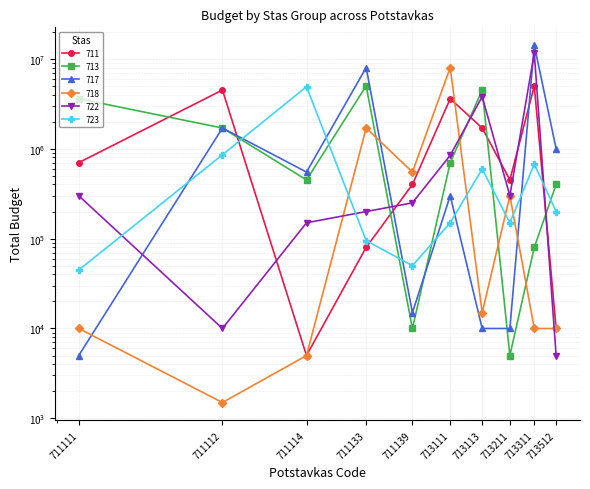

What are all the series names shown in the legend?

711, 713, 717, 718, 722, 723